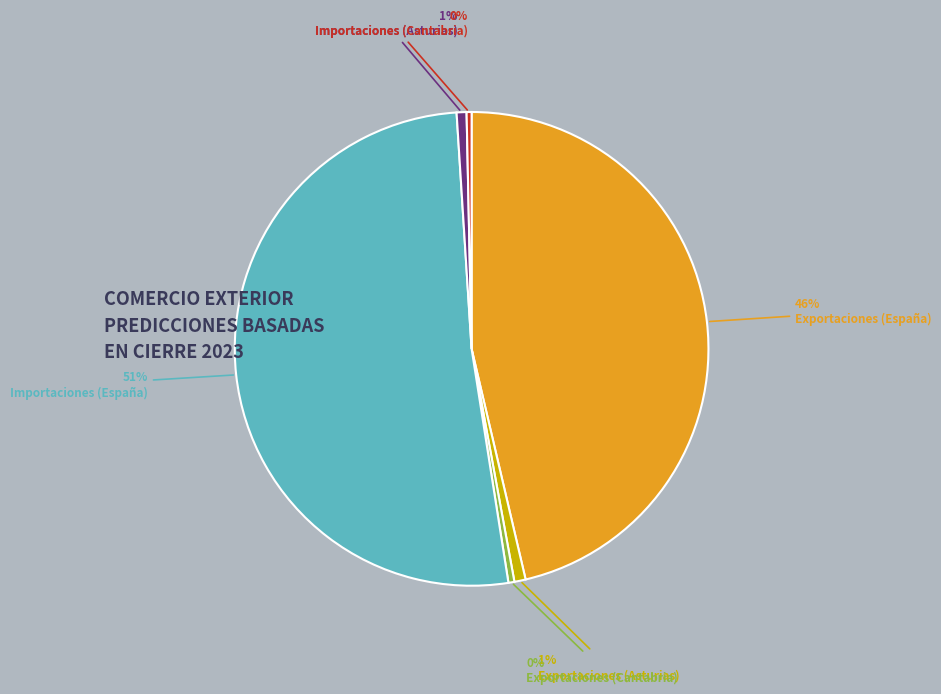

To the nearest percent, what is the average slice percentage?

17%